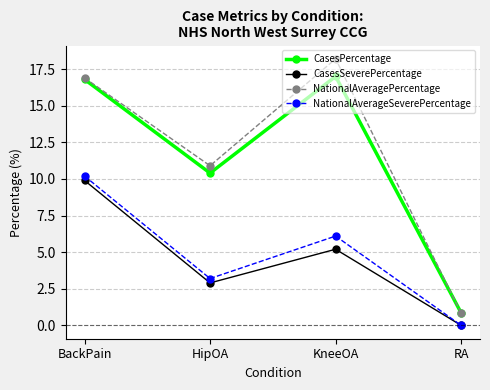

Is it true that CasesSeverePercentage equals -5.2 at RA?

False